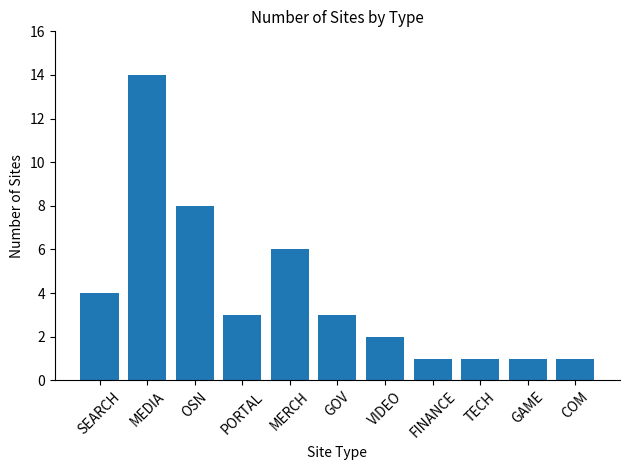

What is the difference between the second highest and minimum values?

7